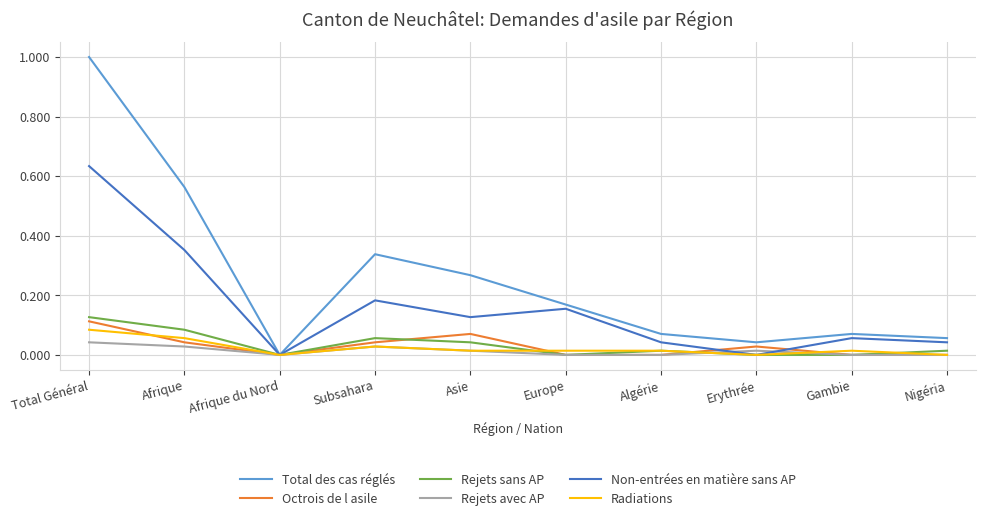

At which category is the sum across all series the highest?

Total Général